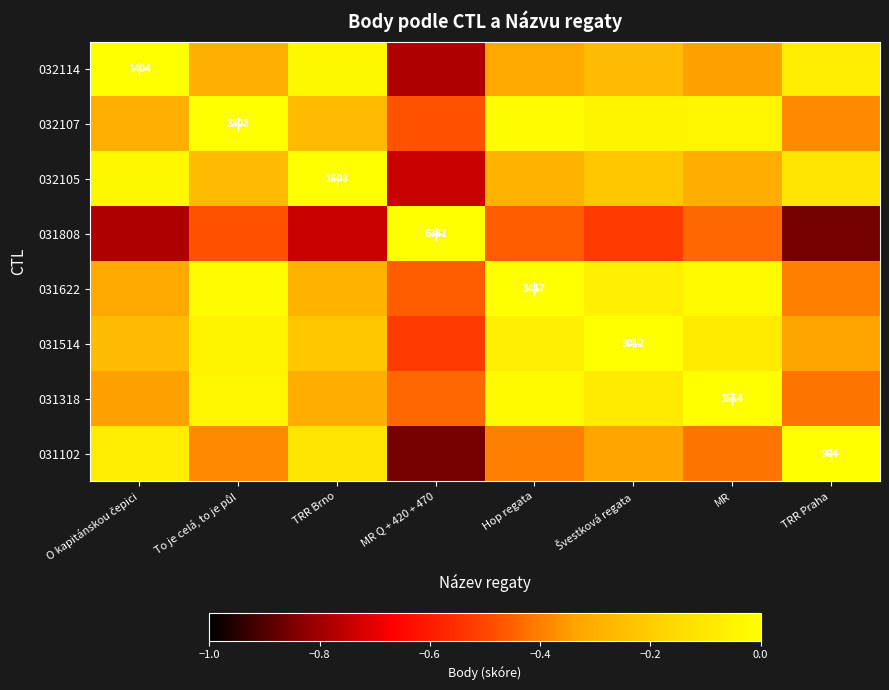

Which category has the highest value in the 032105 series?

TRR Brno